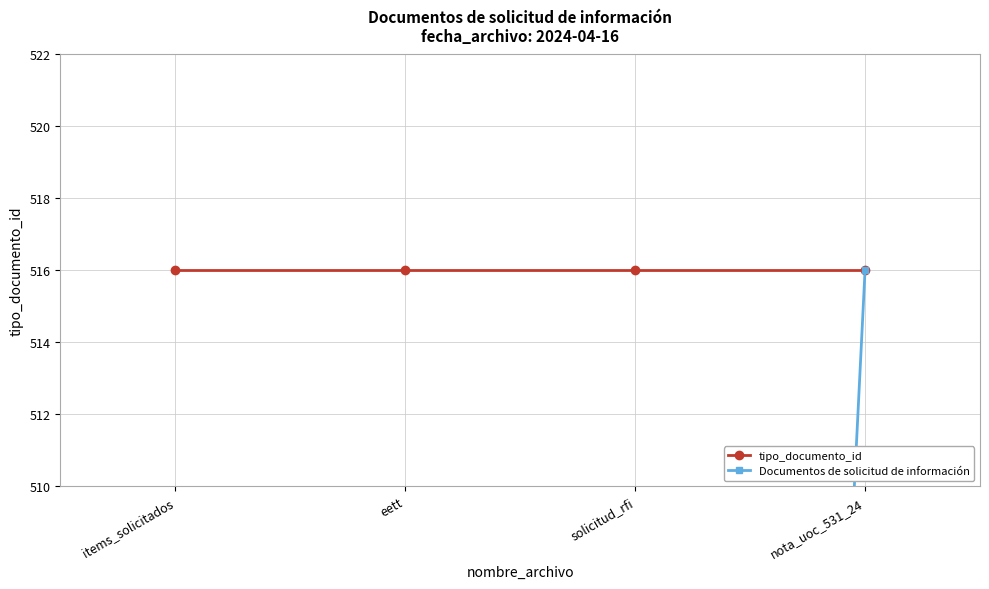

True or false: Documentos de solicitud de información has a value of 258 at eett.

True